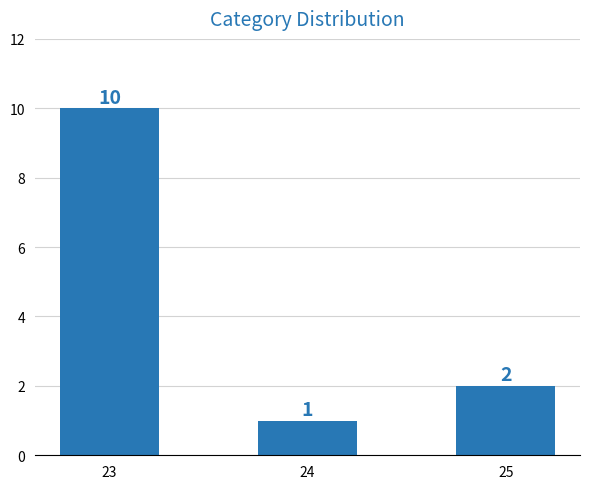

Is it true that the value at 25 is 2?

True